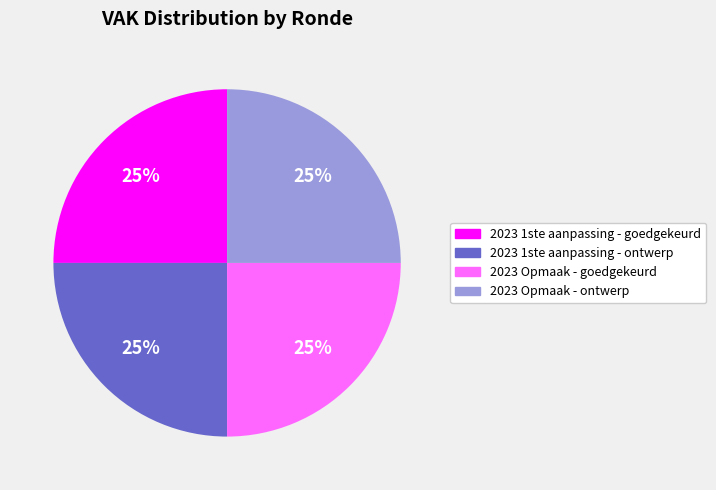

To the nearest percent, what is the average slice percentage?

25%